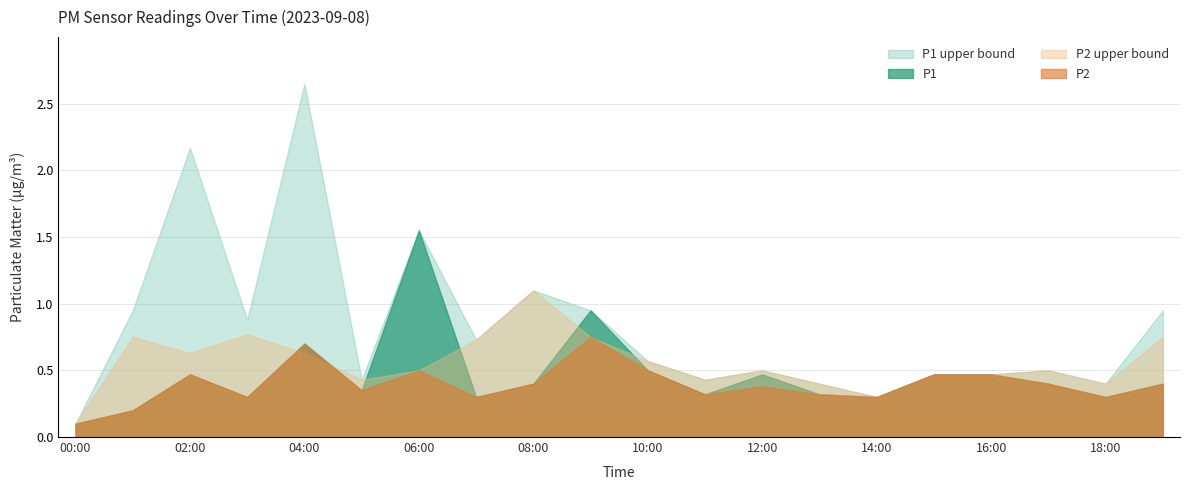

What is the approximate value of P2 at 08:00?

0.4